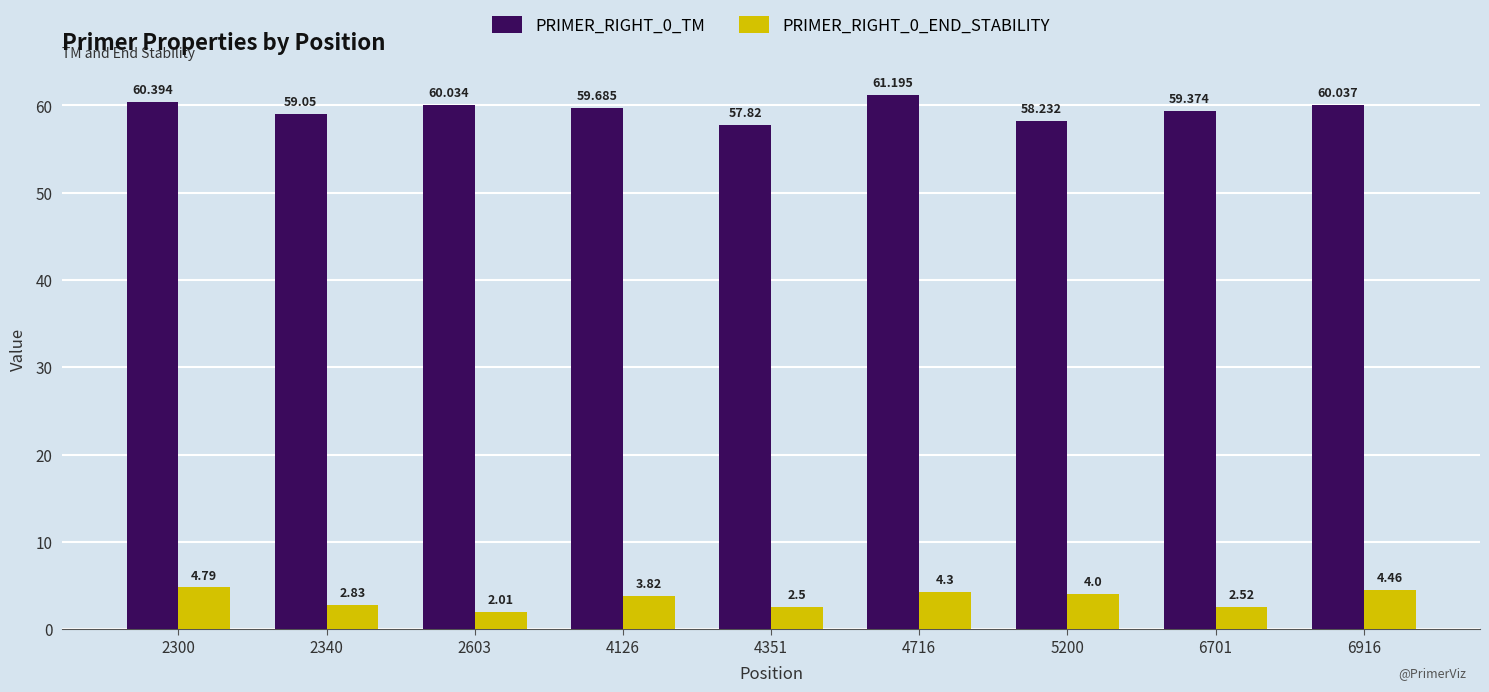

How many bars are there in total?

18